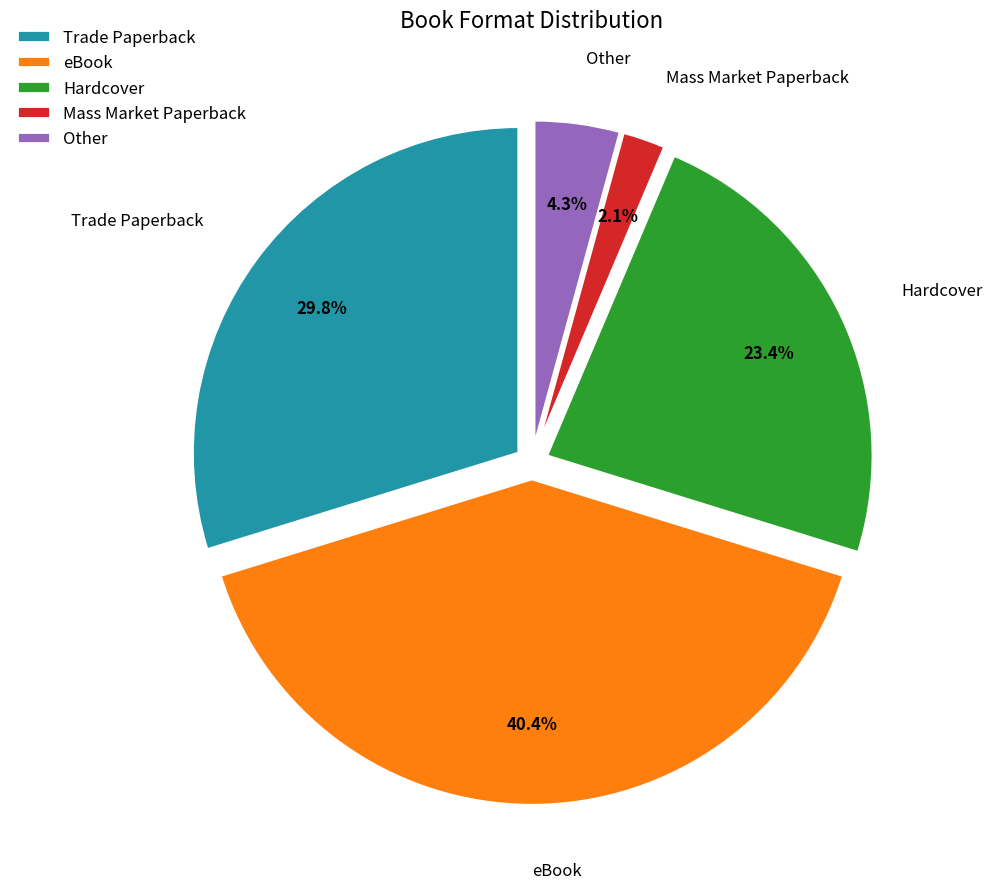

What is the largest slice in the pie chart?

eBook